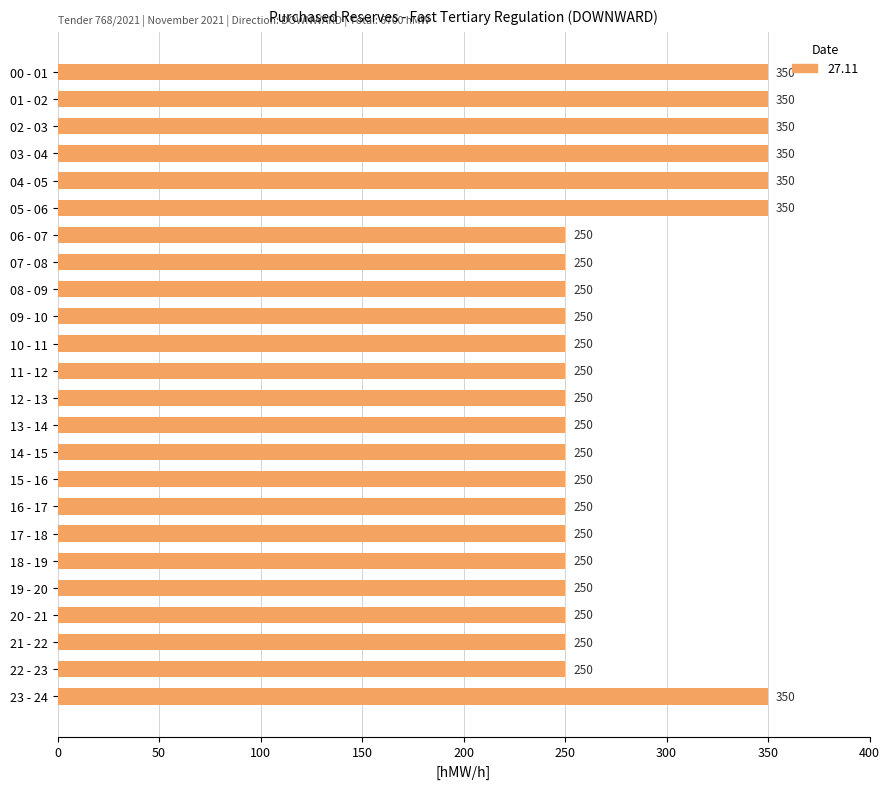

What is the value of the 10th bar from the top?

250